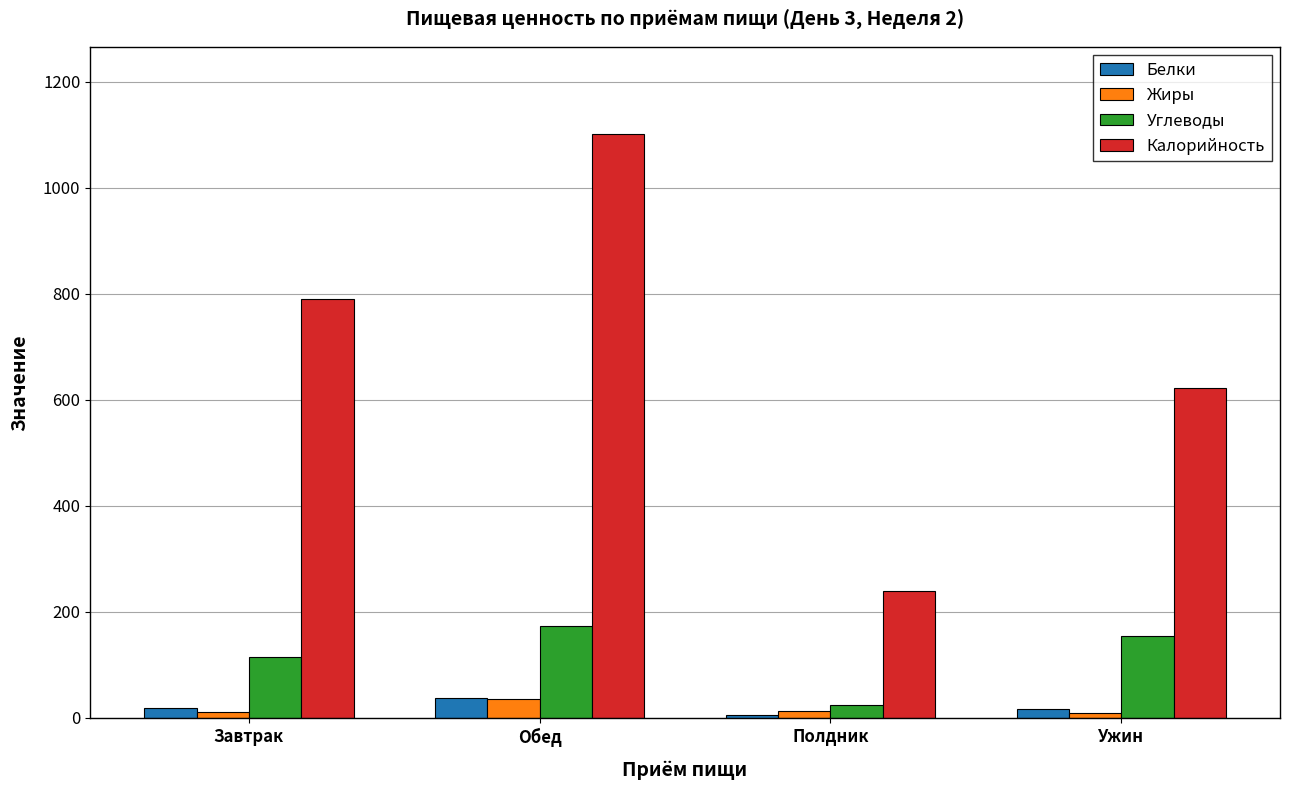

Between Обед and Полдник, which series saw the biggest shift?

Калорийность